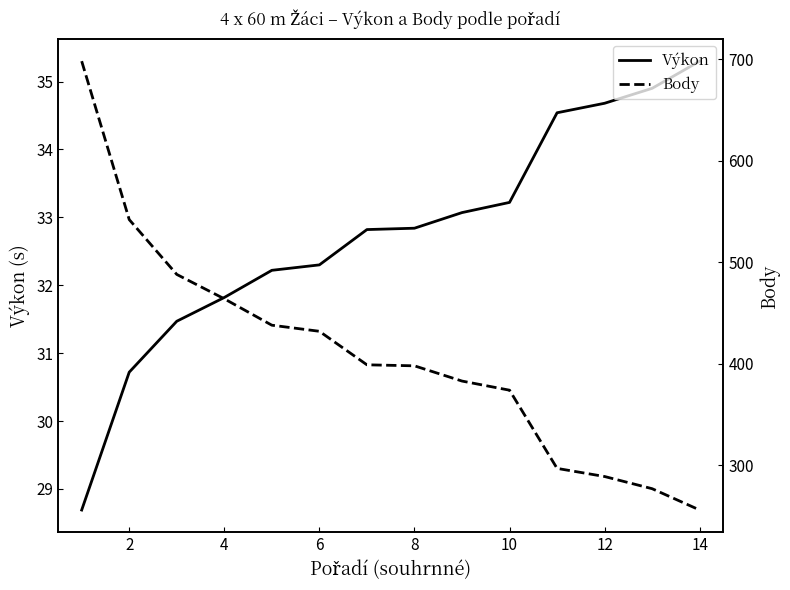

Is it true that Výkon equals 9.5 at 2?

False